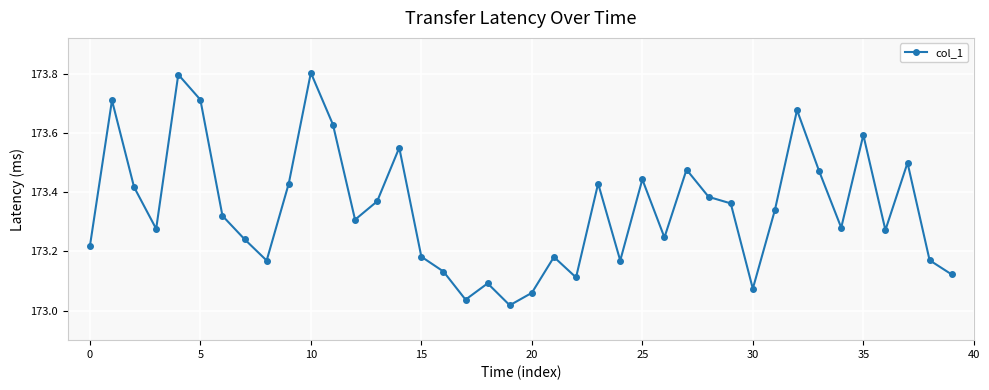

What is the difference between the maximum and minimum values?

0.8